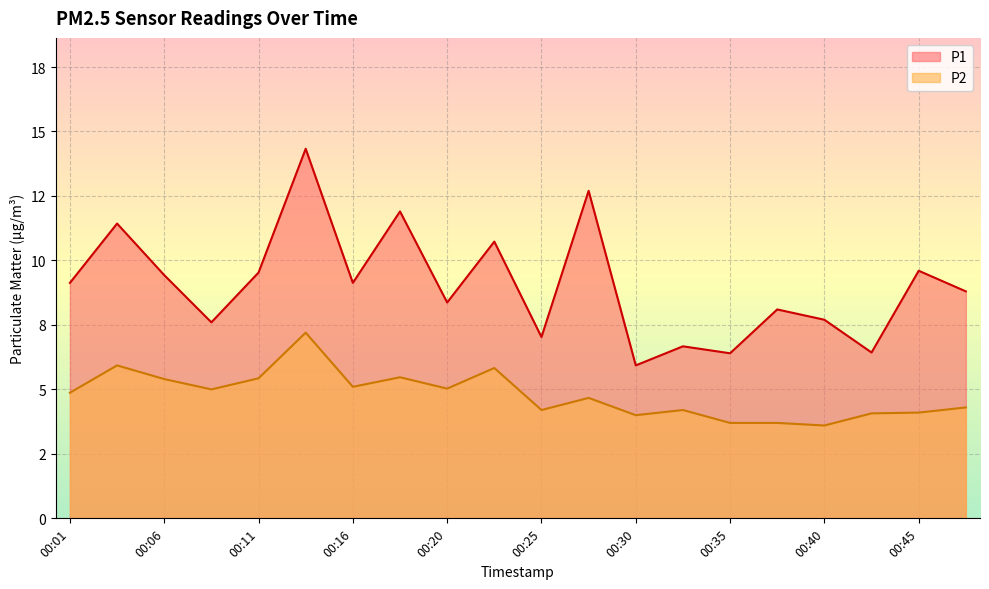

How many interior local valleys does the P1 series have?

7